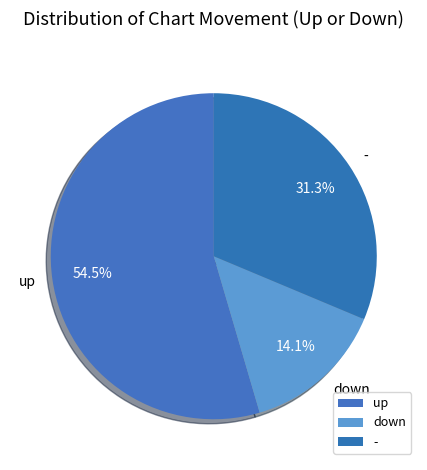

Between up and -, which is larger?

up